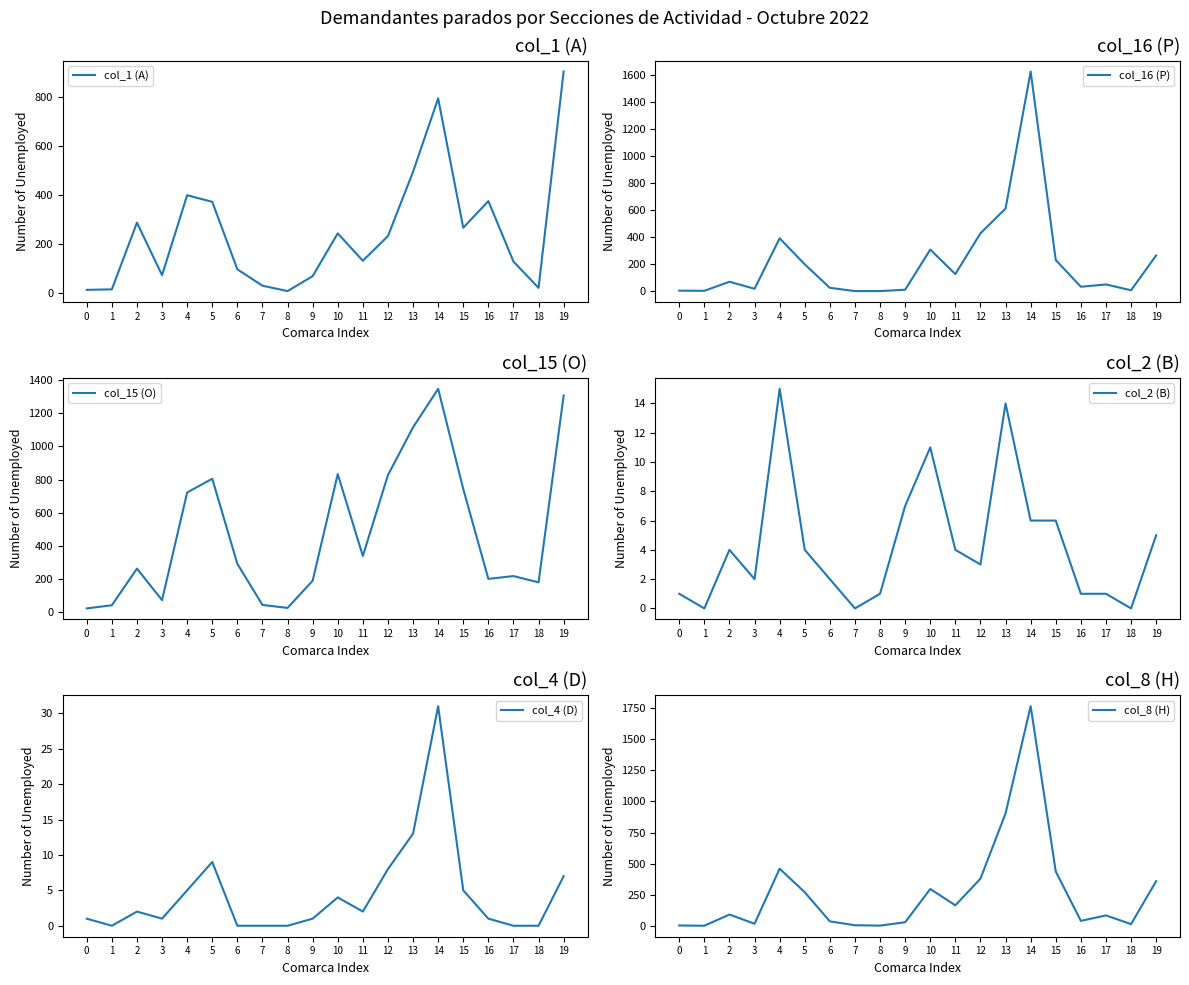

How many lines are shown in the chart?

6